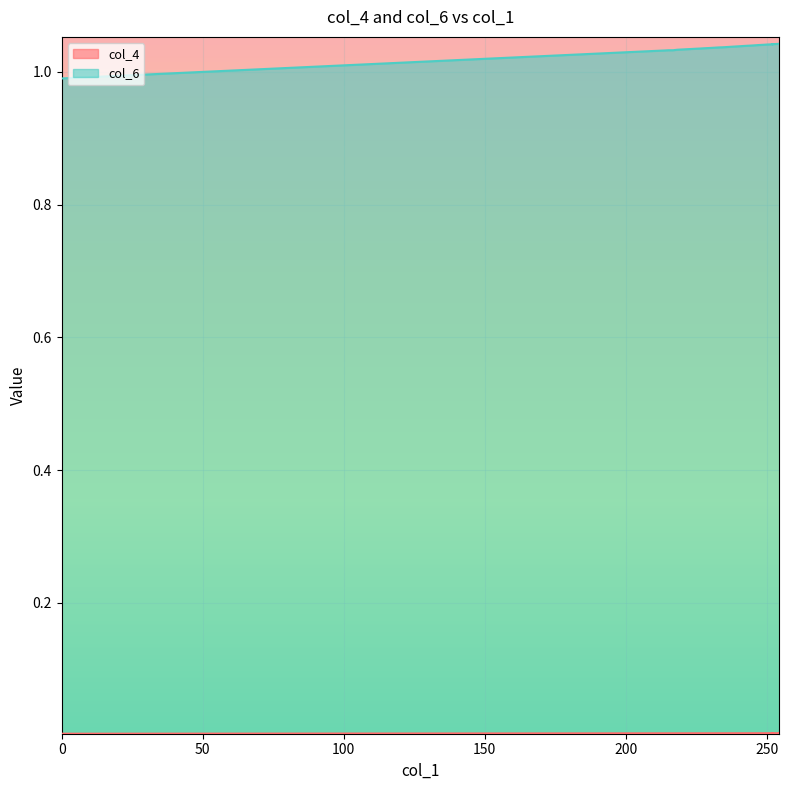

What is the label of the 13th point from the left?

229.9